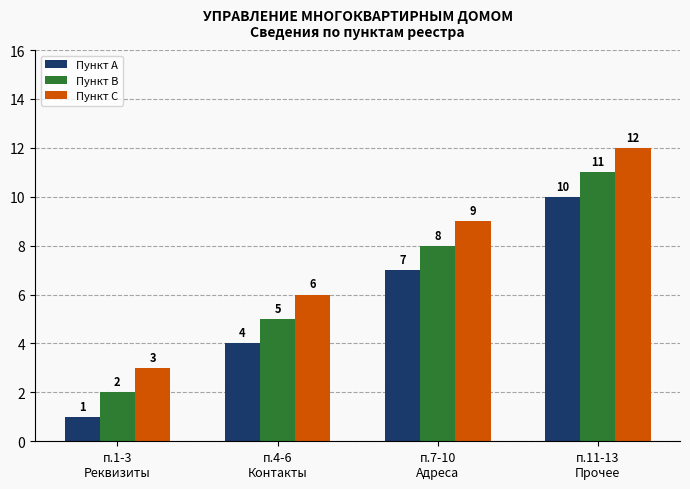

List the series in order of their overall mean, highest first.

Пункт C, Пункт B, Пункт A